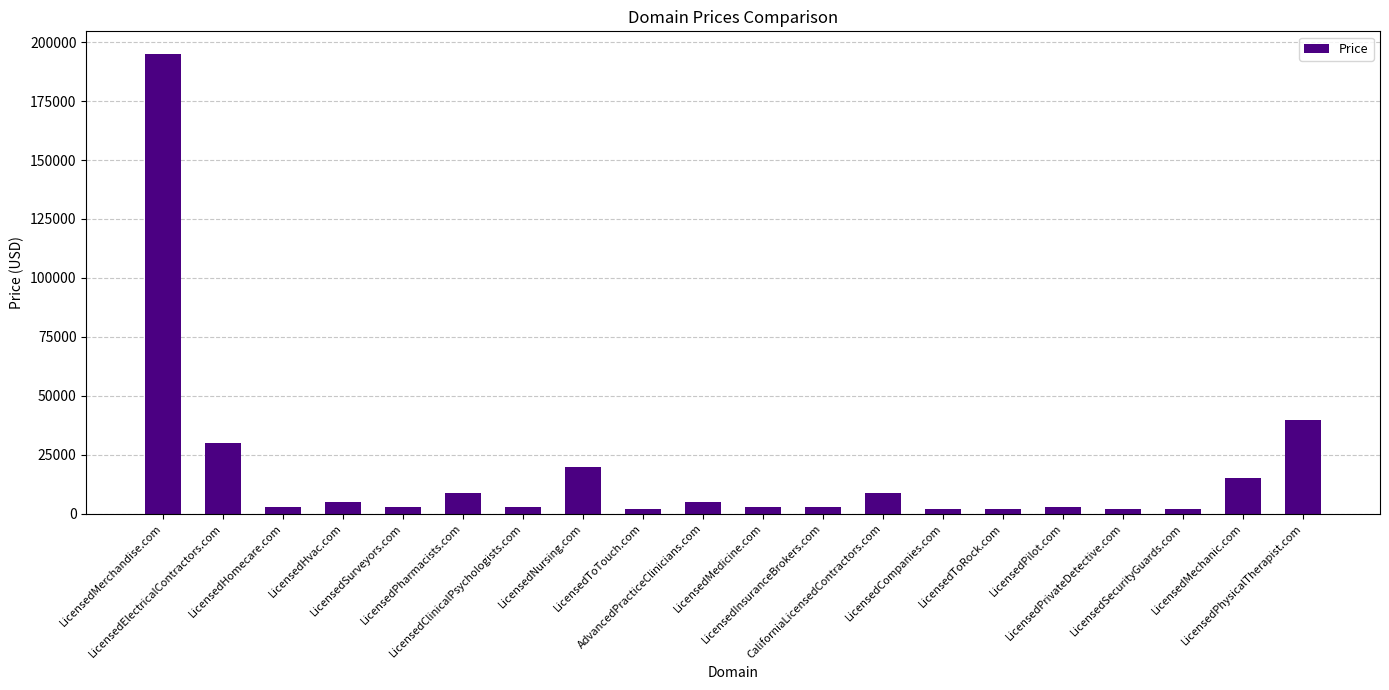

What is the greatest value displayed?

194888